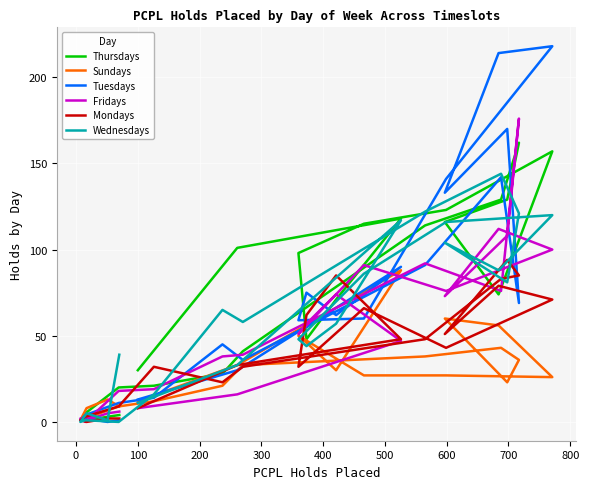

What is the sum of all Sundays values?

703